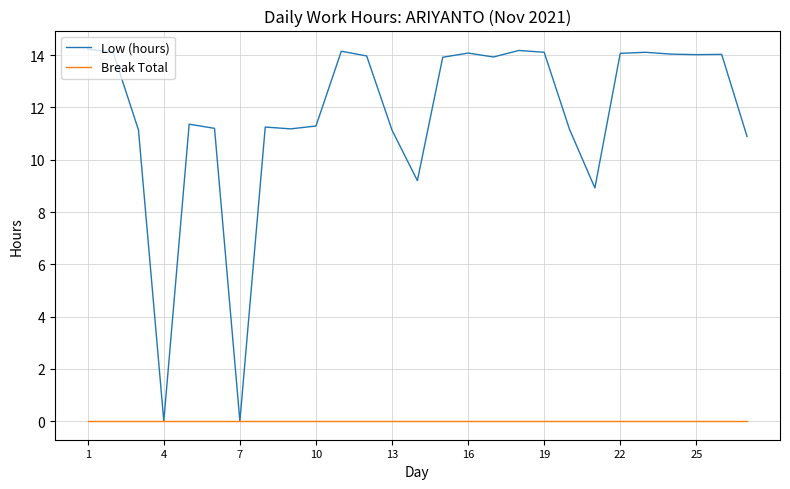

How many lines are shown in the chart?

2